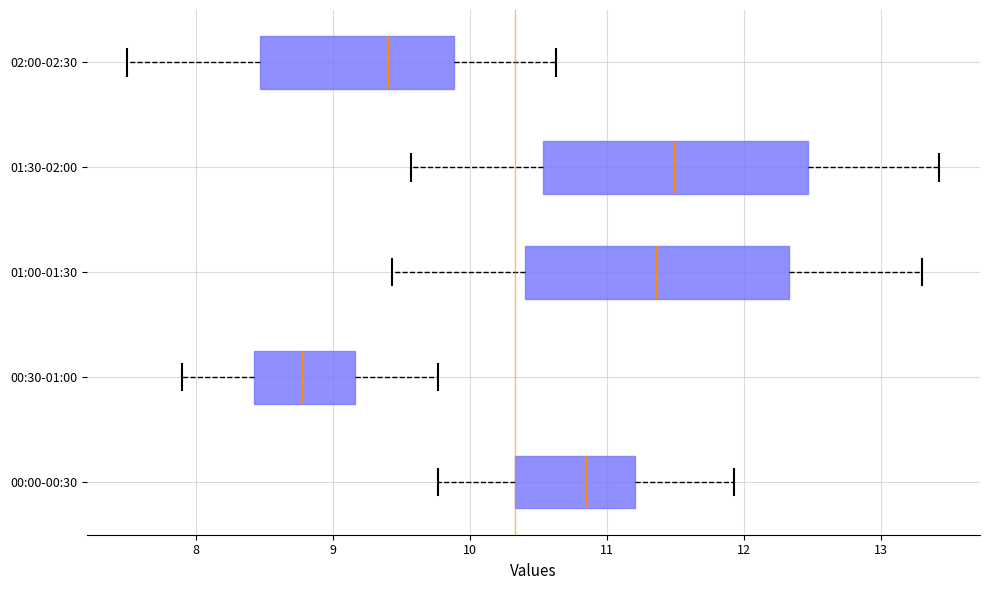

Reading bottom to top, read every box against the x-axis: the position of its median line, the range the box covers, and the ends of its whiskers. The values are not printed on the chart, so give them approximately, as read against the axis.

00:00-00:30: median 10.9, box 10.3 to 11.2, whiskers 9.8 to 11.9
00:30-01:00: median 8.8, box 8.4 to 9.2, whiskers 7.9 to 9.8
01:00-01:30: median 11.4, box 10.4 to 12.3, whiskers 9.4 to 13.3
01:30-02:00: median 11.5, box 10.5 to 12.5, whiskers 9.6 to 13.4
02:00-02:30: median 9.4, box 8.5 to 9.9, whiskers 7.5 to 10.6